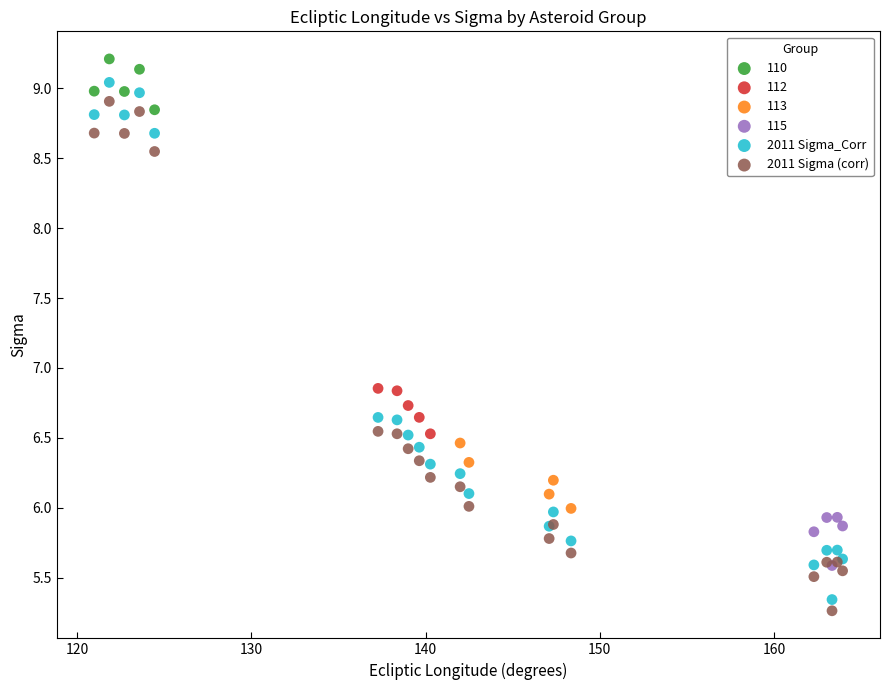

Which series has the largest Y range (max minus min)?

2011 Sigma_Corr